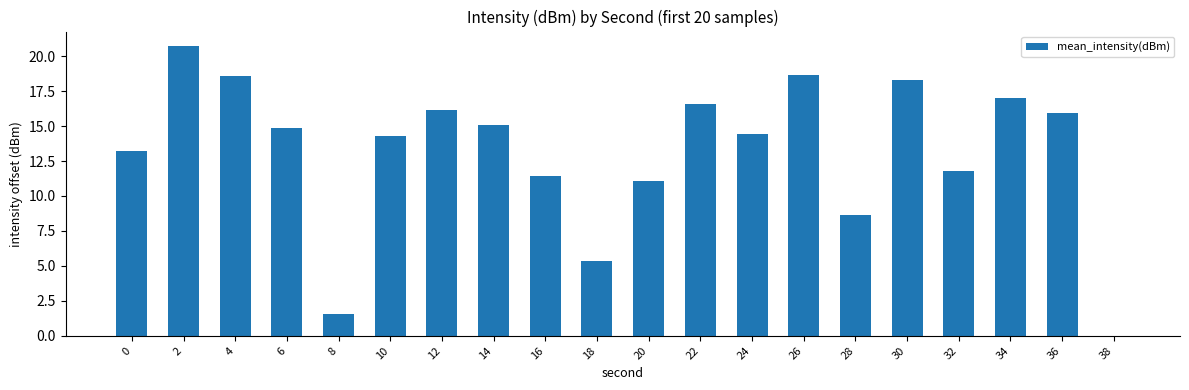

Which has a higher value, 14 or 36?

36